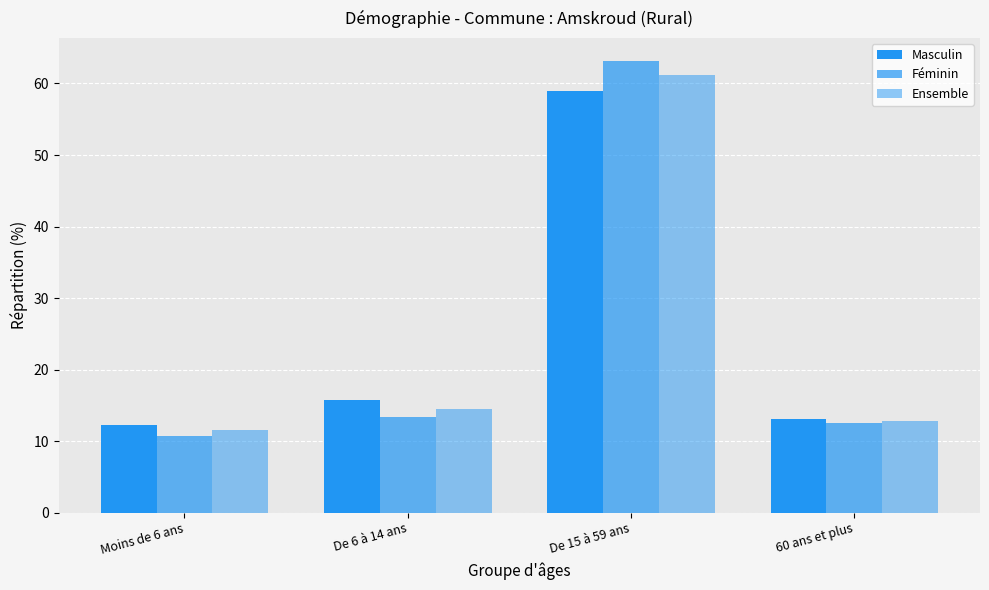

How many values in the Masculin series exceed 15?

2